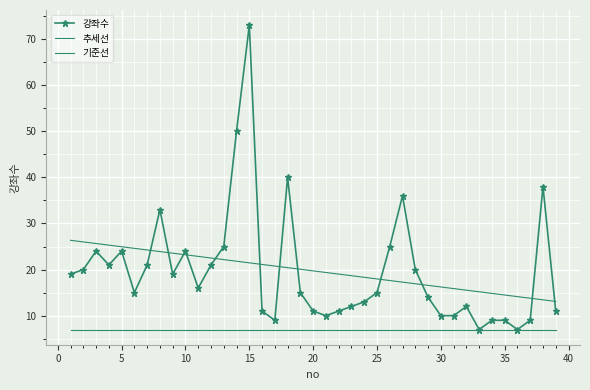

How many categories are shown in the chart?

39